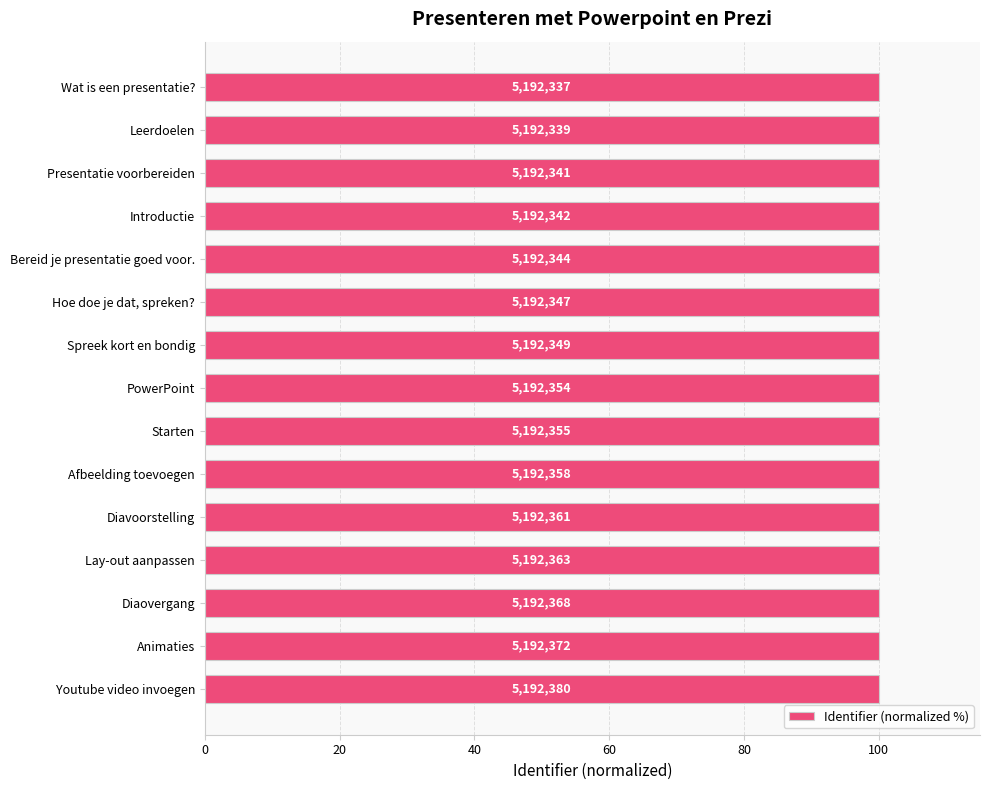

How many bars are there in total?

15